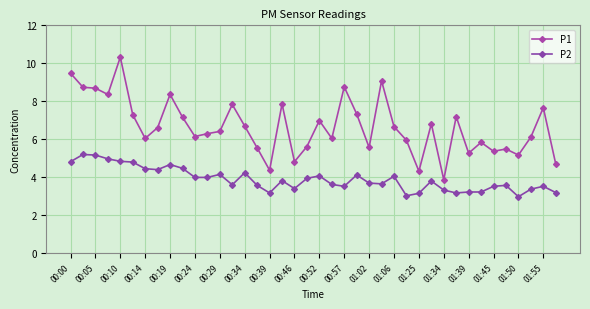

Does the chart have visible grid lines?

Yes